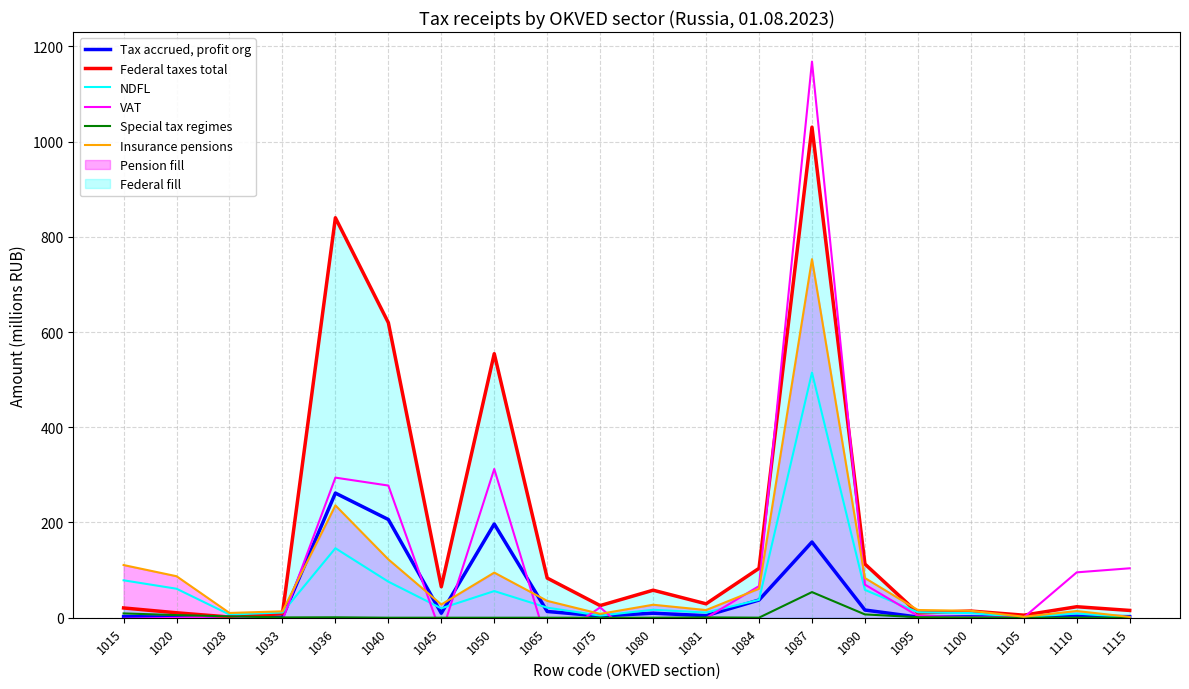

True or false: Insurance pensions and Special tax regimes intersect in this chart.

False